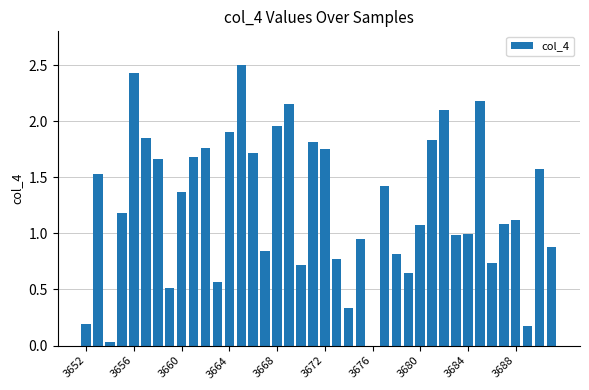

What is the maximum value shown in the chart?

2.5